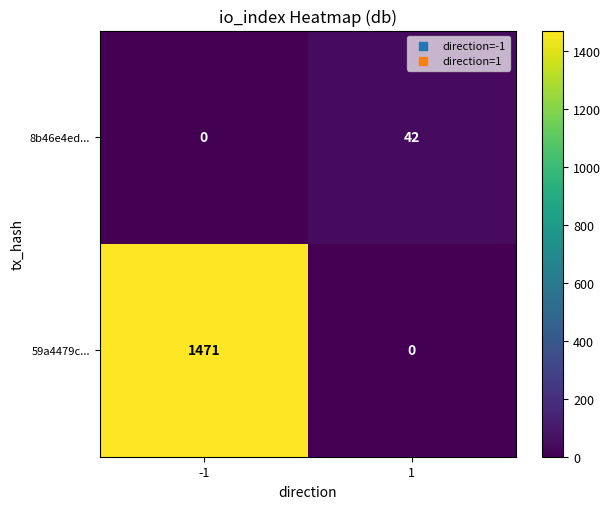

Rank the series by their average value, from lowest to highest.

8b46e4ed..., 59a4479c...